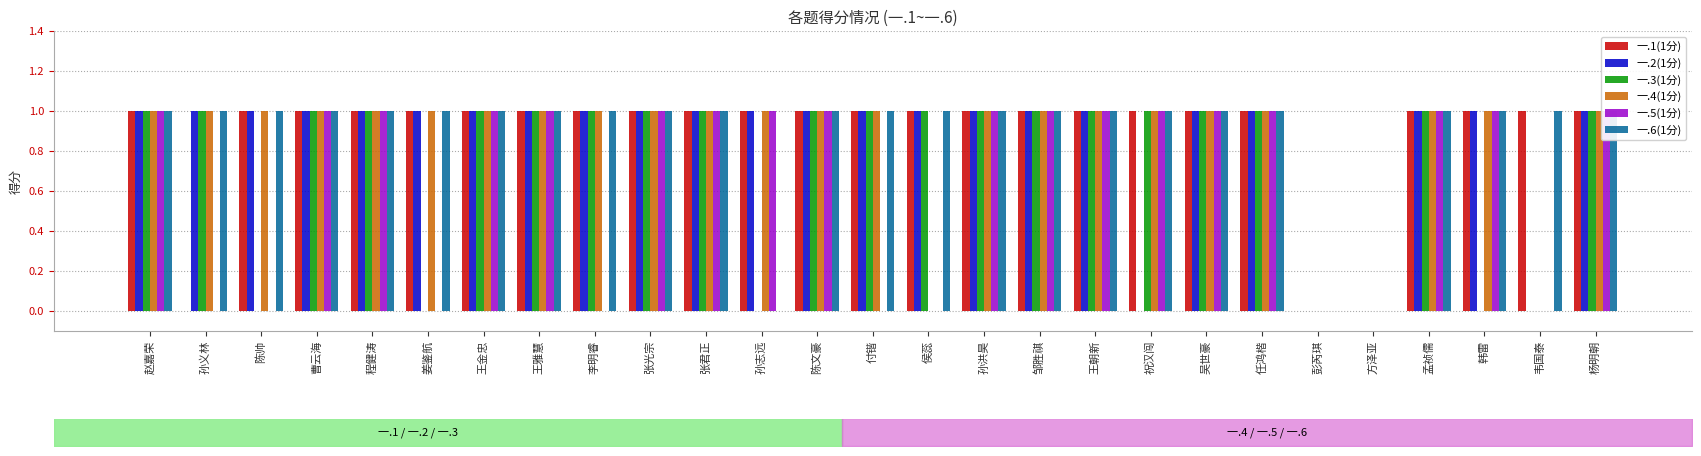

What is the label of the 3rd bar from the left?

陈帅